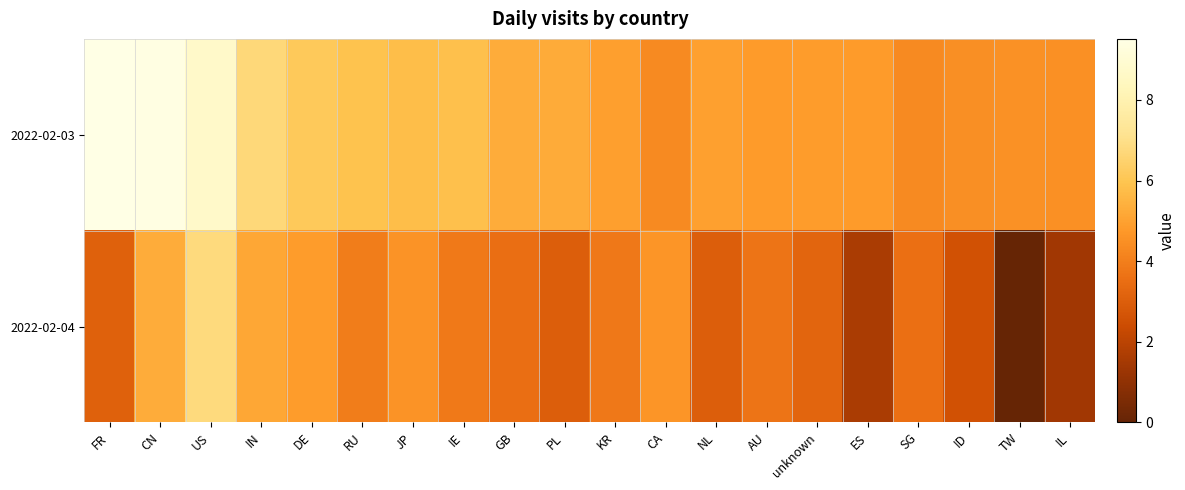

Which series has the largest total across all categories?

2022-02-03